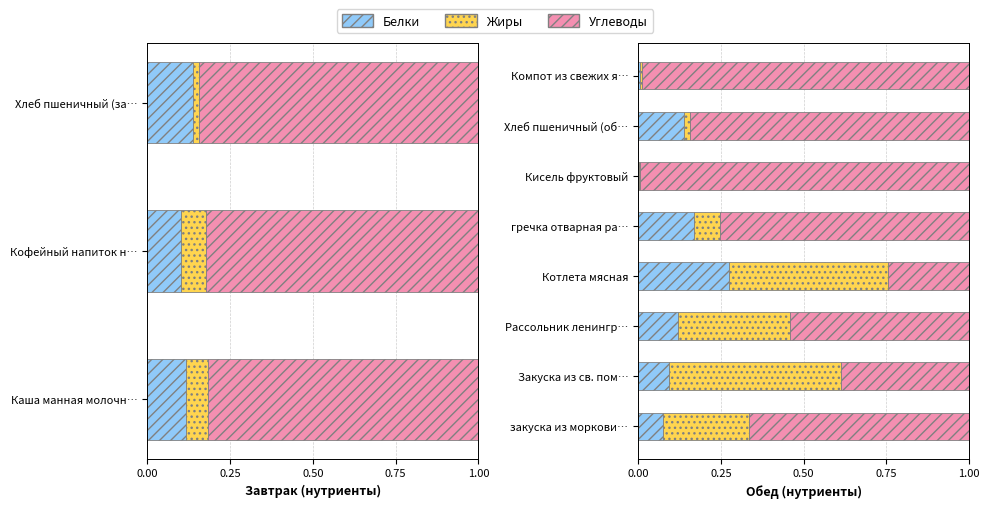

What is the average value of the Углеводы series?

0.7